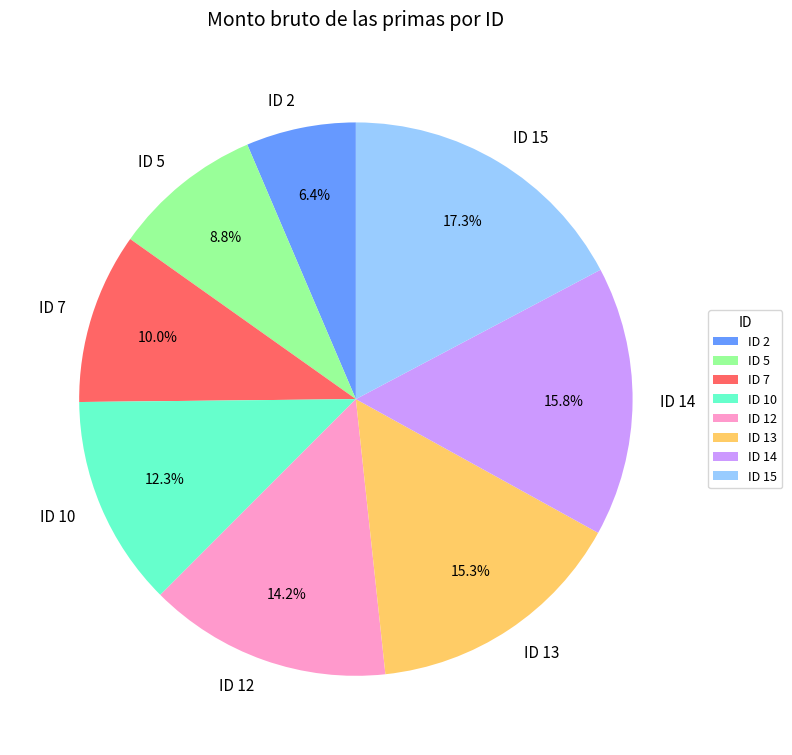

What is the ratio of the value at ID 5 to the value at ID 15?

0.5